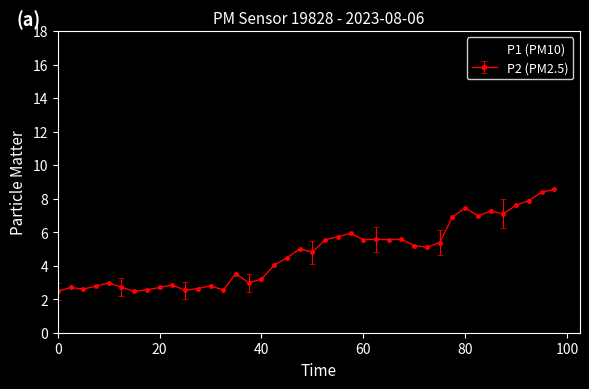

What is the maximum value for P1 (PM10)?

15.9